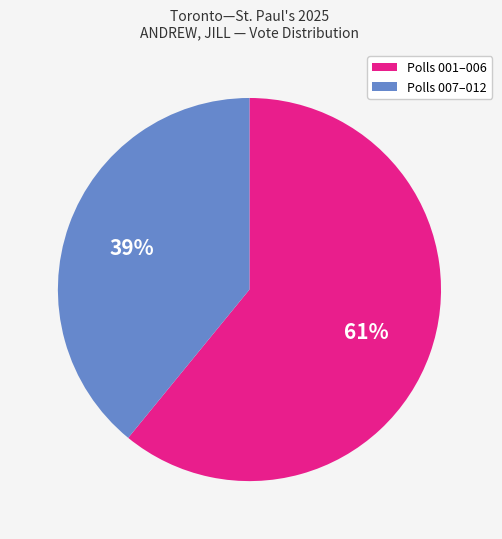

To the nearest percent, what is the difference between the largest and smallest slice percentages?

22%